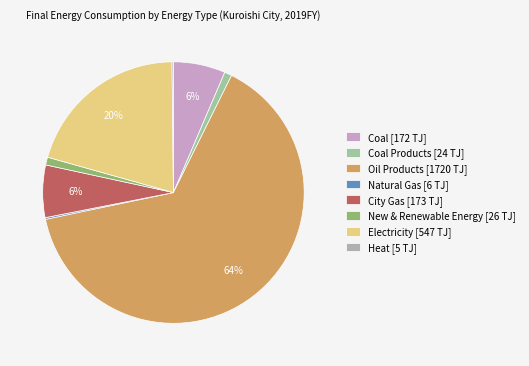

To the nearest percent, what is the average slice percentage?

12%